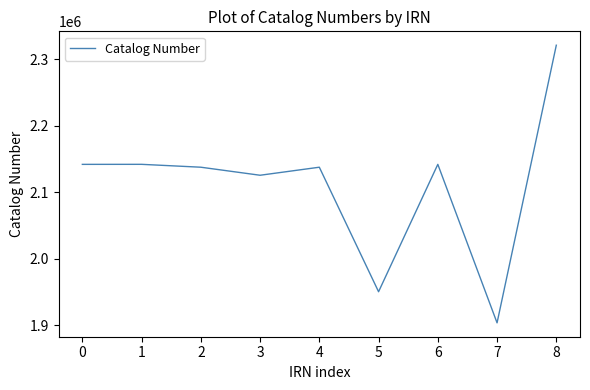

How many categories are shown in the chart?

9